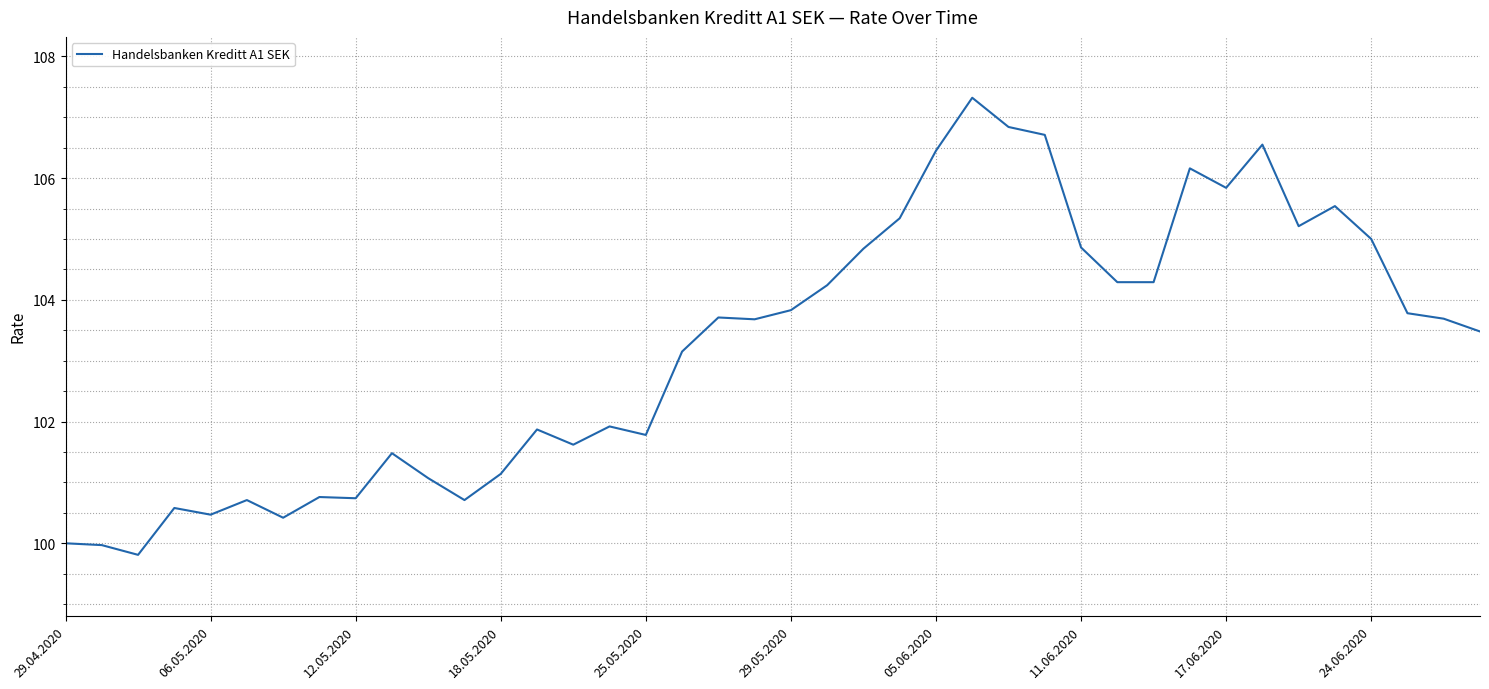

What is the difference between the maximum and minimum values?

7.5